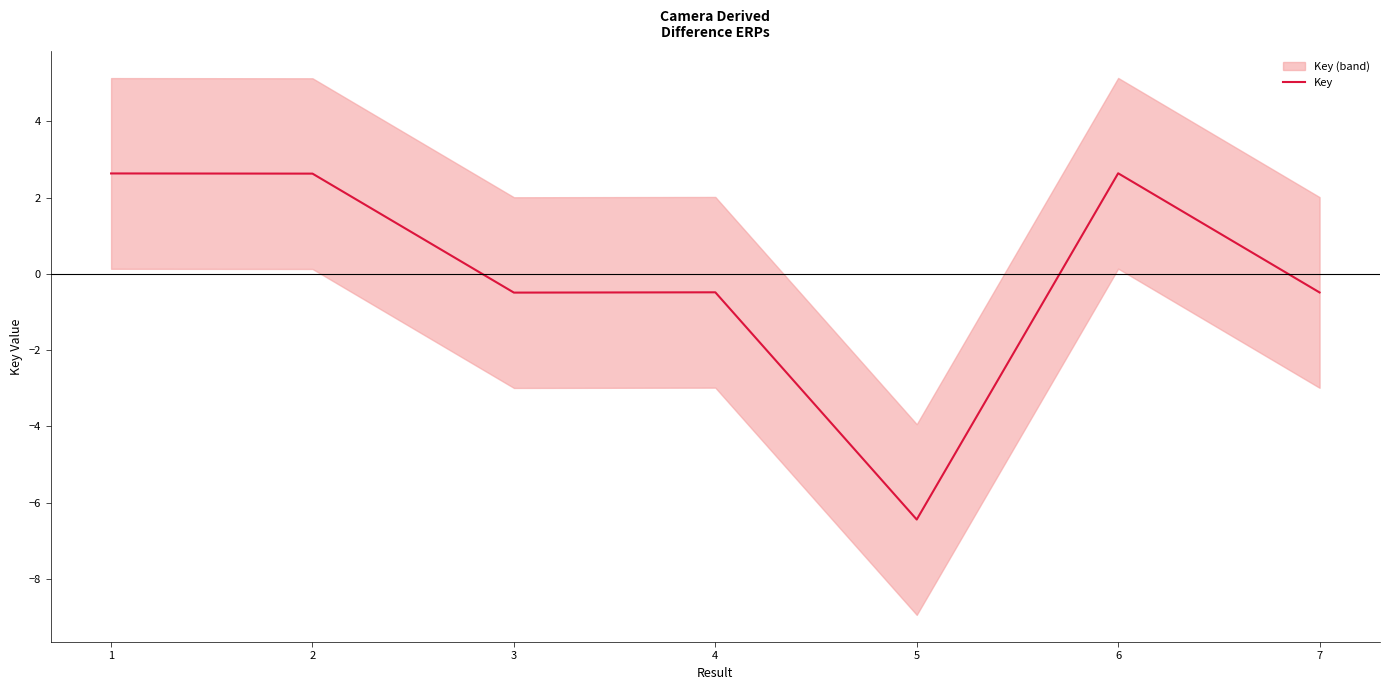

Where does the data first go above 0?

1